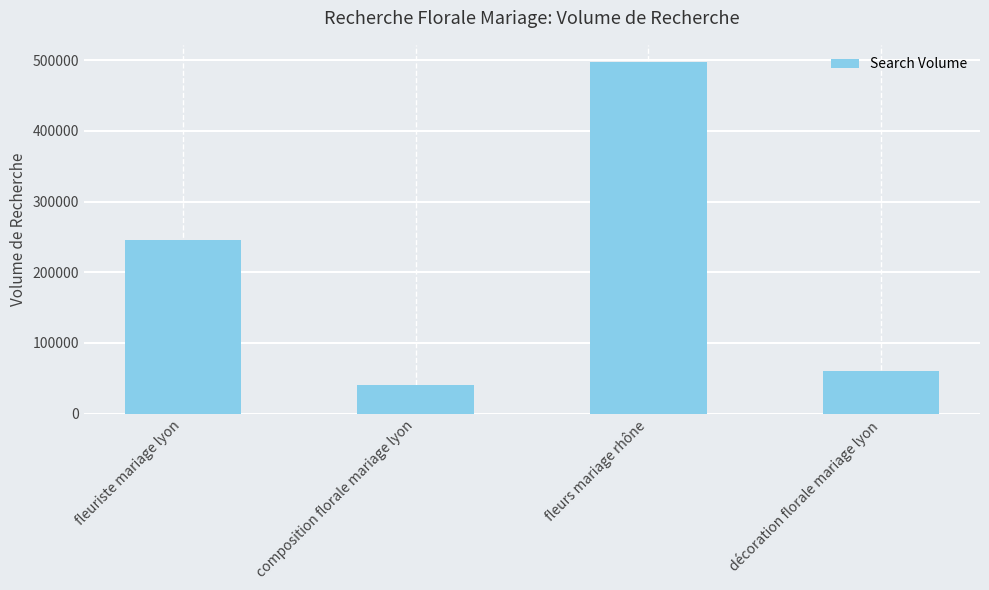

What is the difference between the second highest and second lowest values?

184300